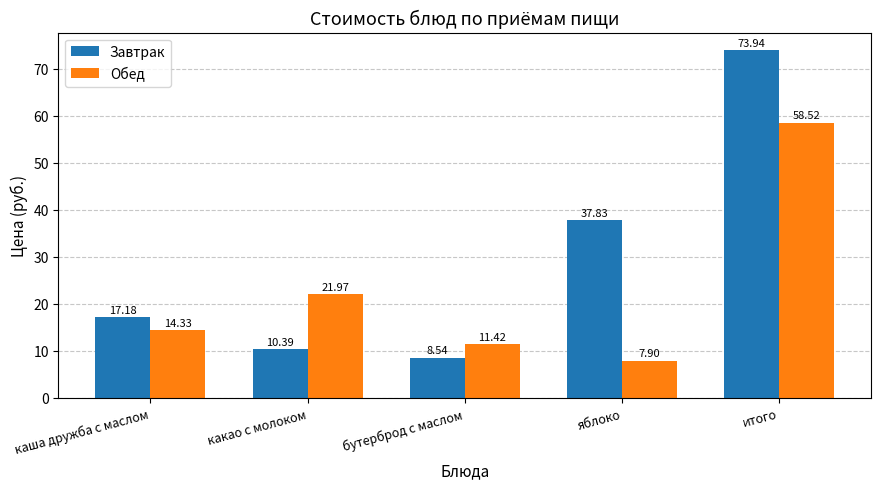

What is the difference between the maximum and second lowest values in the Обед series?

47.1